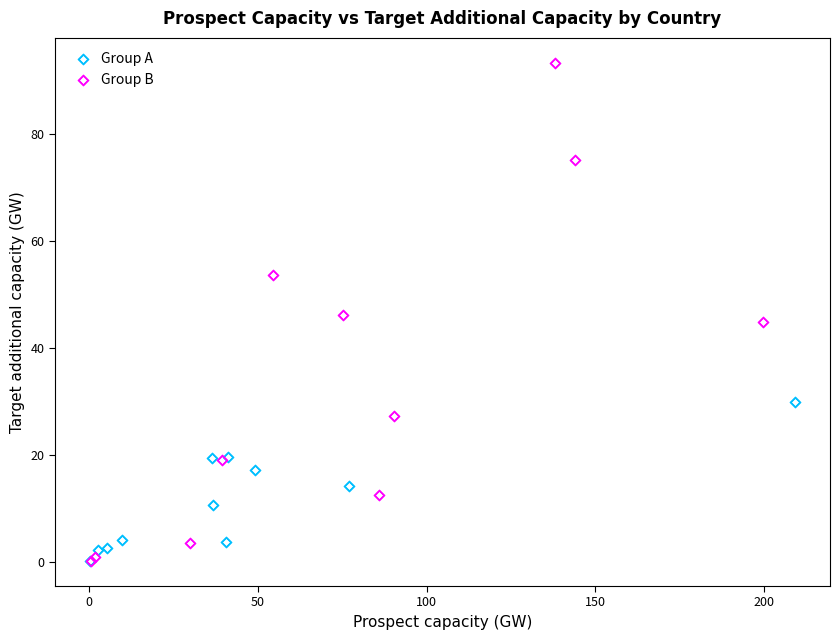

Which series reaches the maximum Y coordinate?

Group B